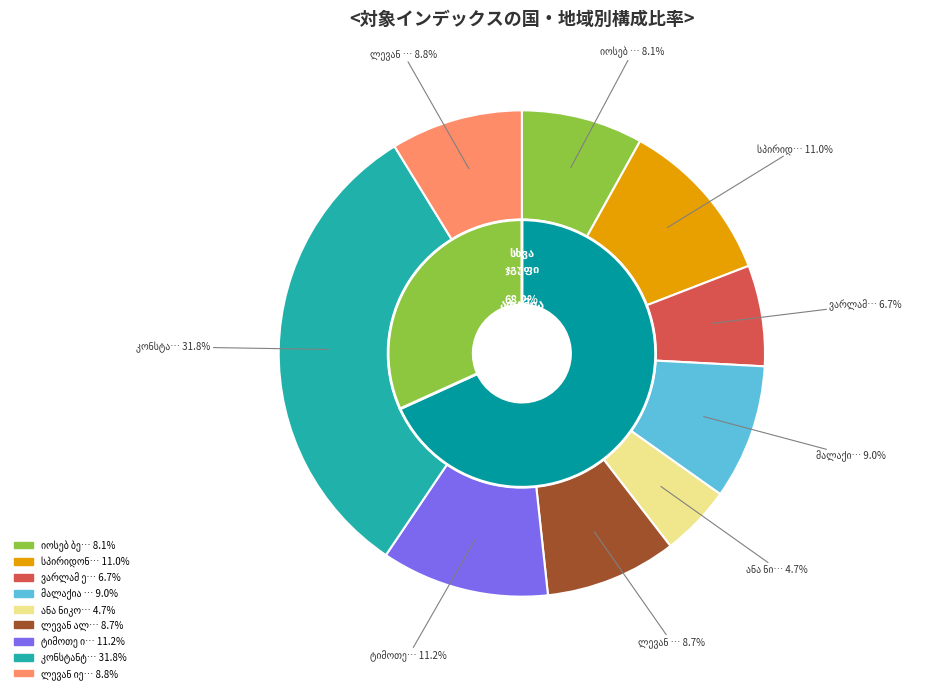

To the nearest percent, what portion does ლევან ალექსის ძე ალშიბაია represent?

9%